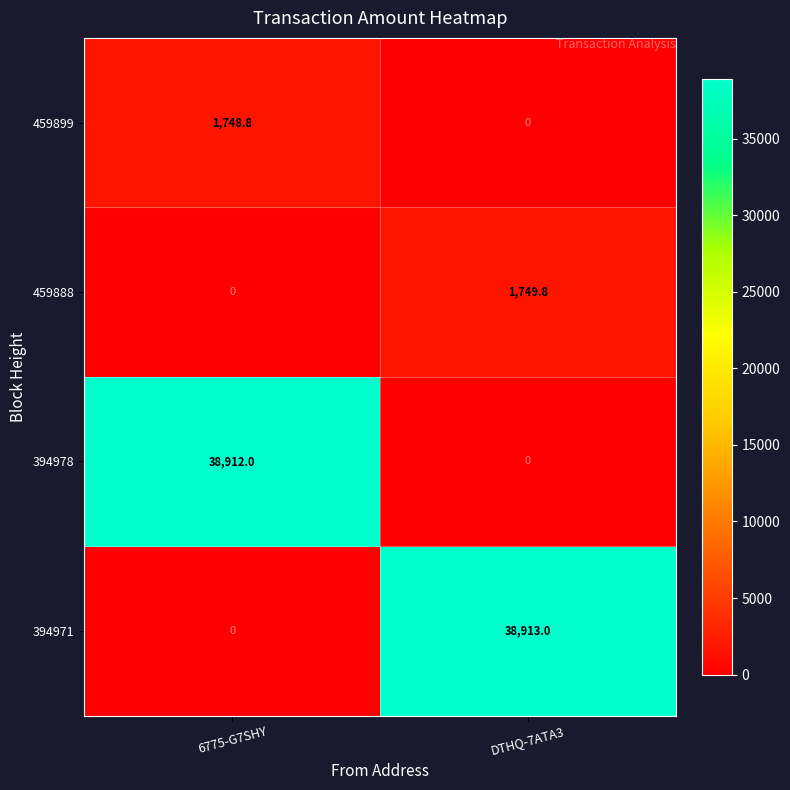

At how many categories does at least one series exceed 3243?

2